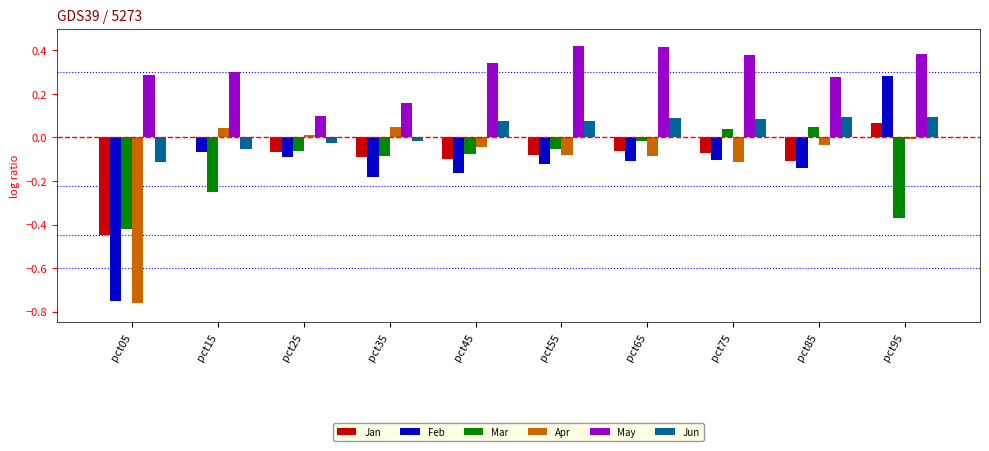

Which series changed the most between pct05 and pct95?

Feb